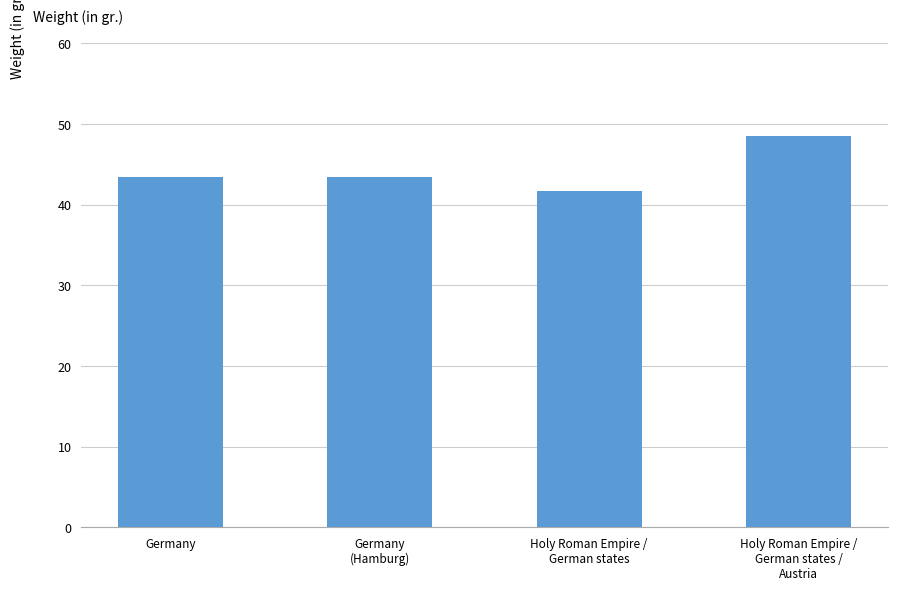

What is the difference between the maximum and minimum values?

6.9